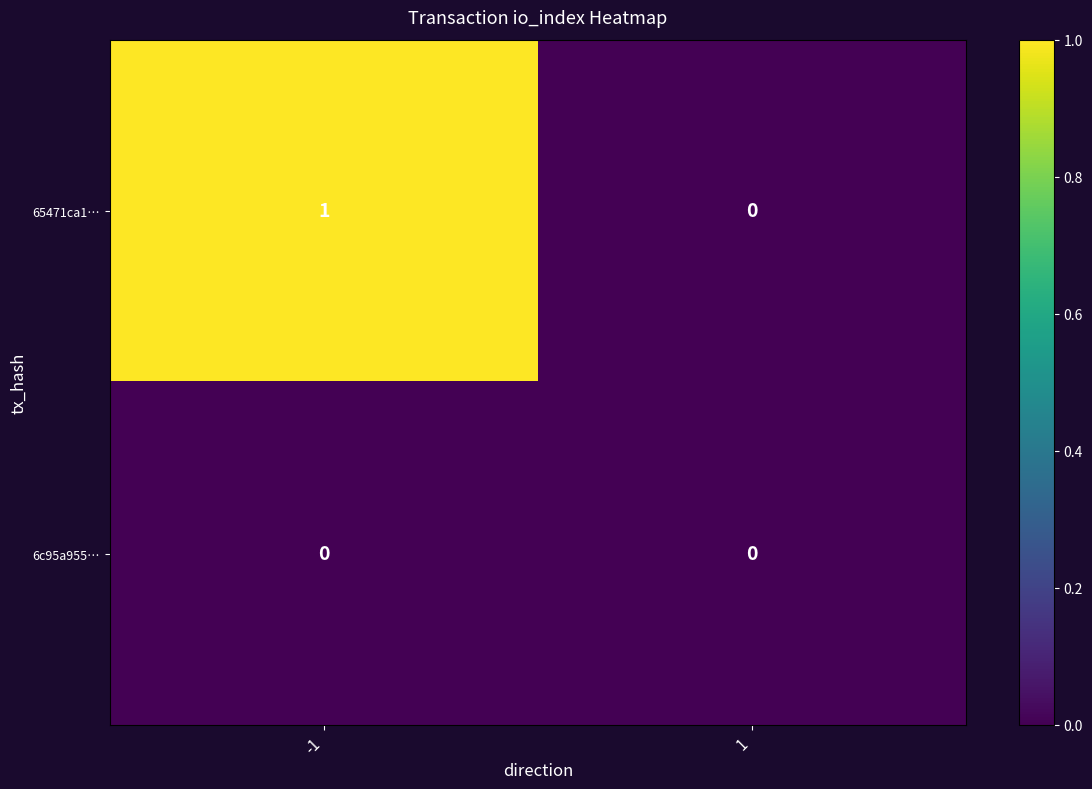

Which label corresponds to the largest value in the chart?

-1